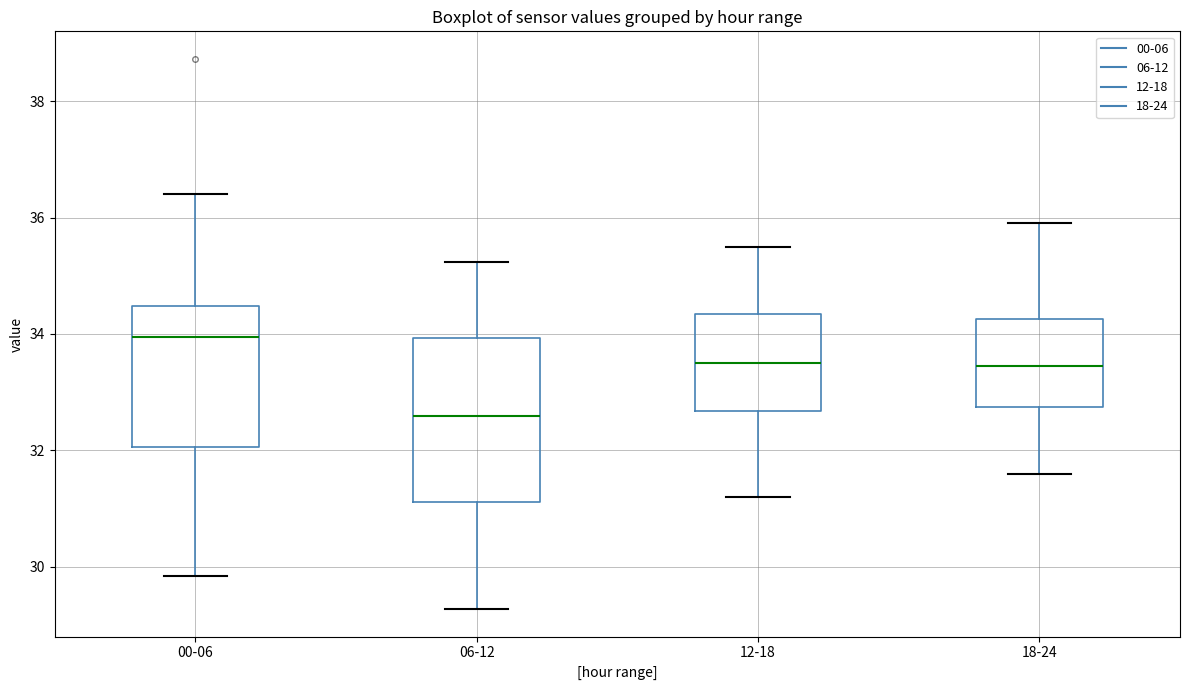

Reading left to right, read every box against the y-axis: the position of its median line, the range the box covers, and the ends of its whiskers. The values are not printed on the chart, so give them approximately, as read against the axis.

00-06: median 34.0, box 32.0 to 34.4, whiskers 29.8 to 36.4
06-12: median 32.6, box 31.2 to 34.0, whiskers 29.2 to 35.2
12-18: median 33.6, box 32.6 to 34.4, whiskers 31.2 to 35.6
18-24: median 33.4, box 32.8 to 34.2, whiskers 31.6 to 36.0